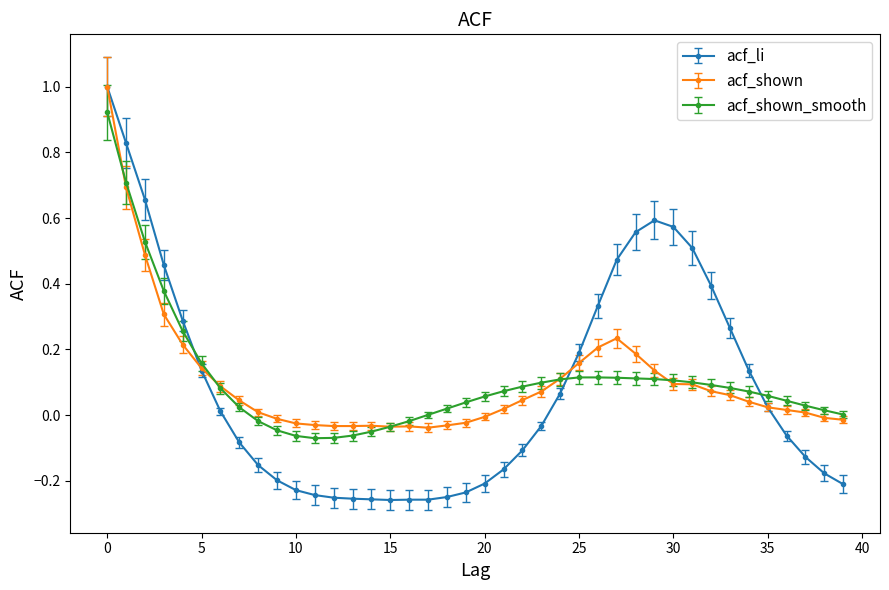

What is the greatest value displayed?

1.0